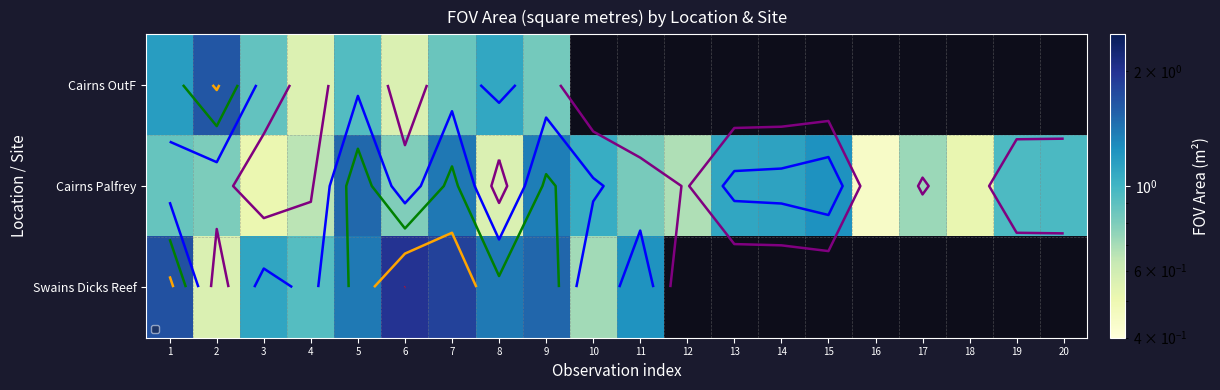

List the series in order of their overall mean, highest first.

Cairns OutF, Cairns Palfrey, Swains Dicks Reef